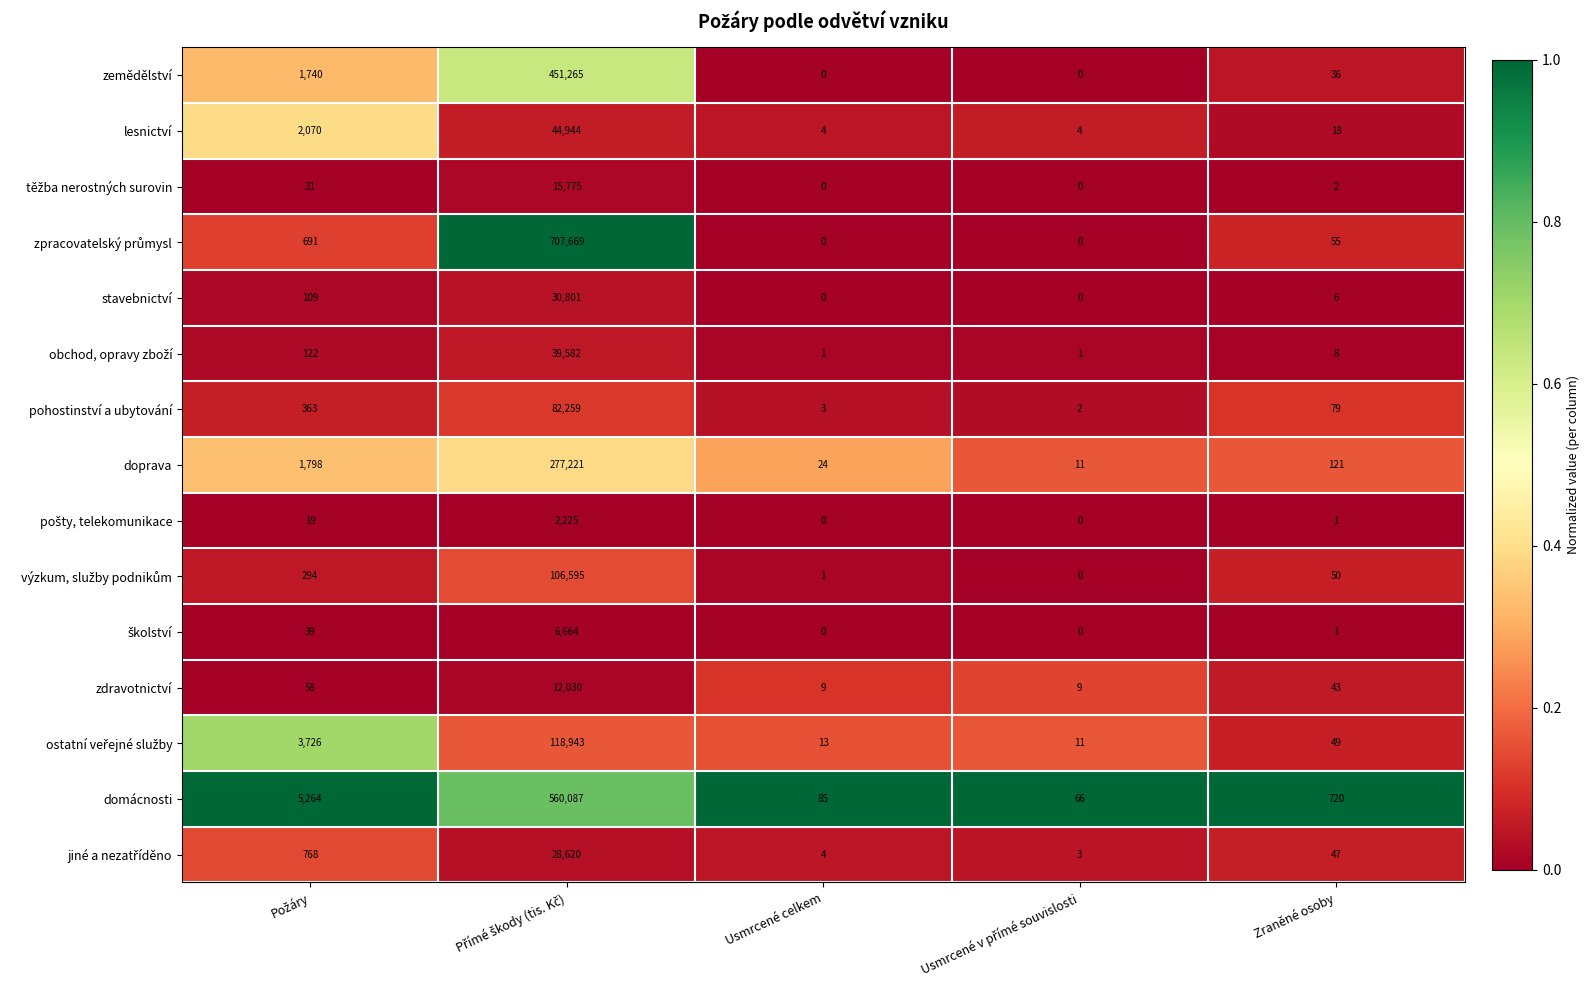

What is the difference between the maximum and minimum values in the pohostinství a ubytování series?

82257